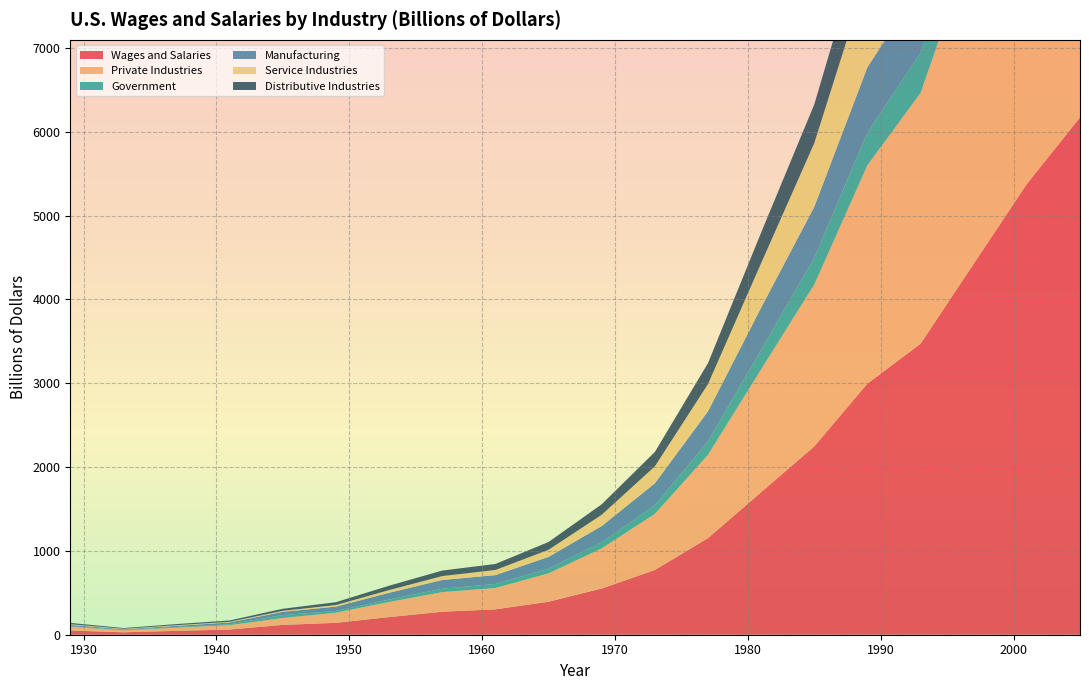

Reading left to right, extract all data points from this chart.

Wages and Salaries: 50.5	29.0	46.1	62.1	117.5	141.7	210.2	274.5	302.8	393.8	551.5	772.2	1152.8	1700.2	2247.5	2996.6	3472.4	4426.3	5378.2	6172.4
Private Industries: 45.5	23.9	38.6	51.9	82.6	121.1	180.5	234.0	254.8	338.8	479.1	669.2	994.0	1465.8	1931.2	2605.7	2993.2	3862.9	4665.7	5367.1
Government: 5.0	5.2	7.5	10.2	34.9	20.6	29.7	40.5	48.0	55.0	72.4	103.0	158.8	234.4	316.3	390.9	479.2	563.4	712.5	805.3
Manufacturing: 16.1	7.8	14.6	21.7	38.2	52.1	80.3	103.8	105.8	141.0	193.9	262.2	360.0	503.0	611.0	778.0	801.0	980.0	1020.0	1100.0
Service Industries: 8.4	5.2	7.1	8.1	11.9	19.0	32.0	47.0	61.0	85.0	134.5	202.0	325.0	530.0	760.0	1100.0	1380.0	1820.0	2300.0	2750.0
Distributive Industries: 15.6	8.8	13.2	16.3	24.8	34.0	52.0	66.0	72.0	93.0	125.0	172.0	250.0	365.0	462.0	607.0	680.0	840.0	960.0	1050.0